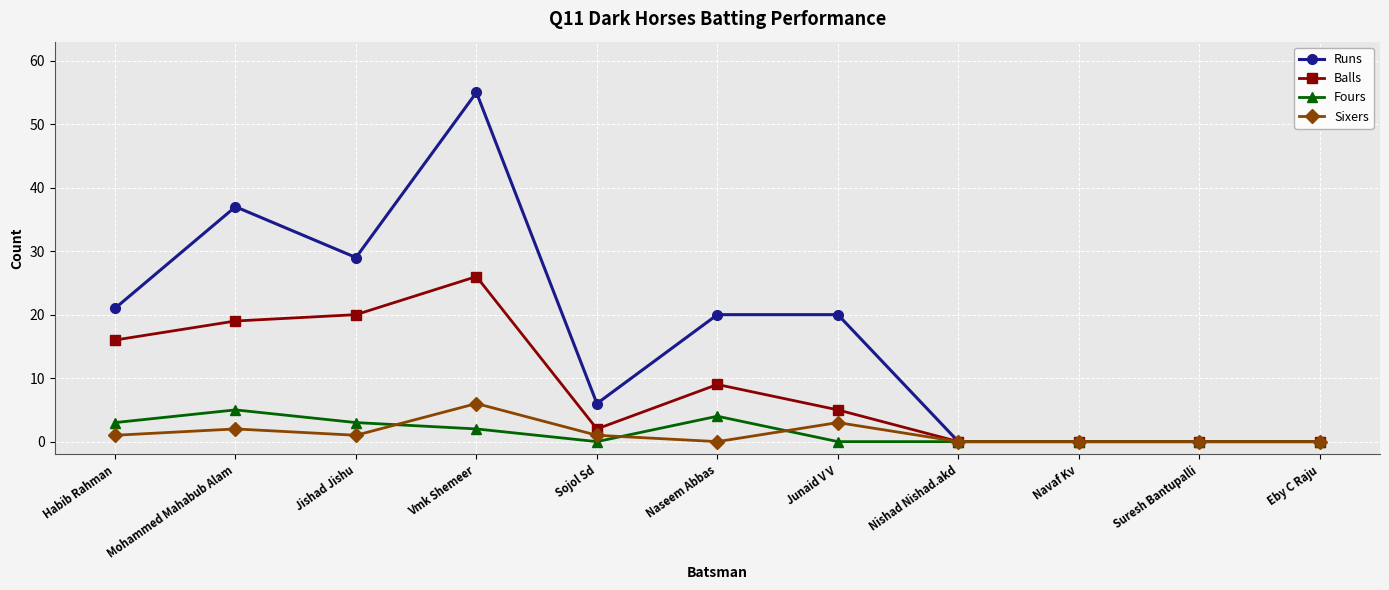

What is the maximum value for Runs?

55